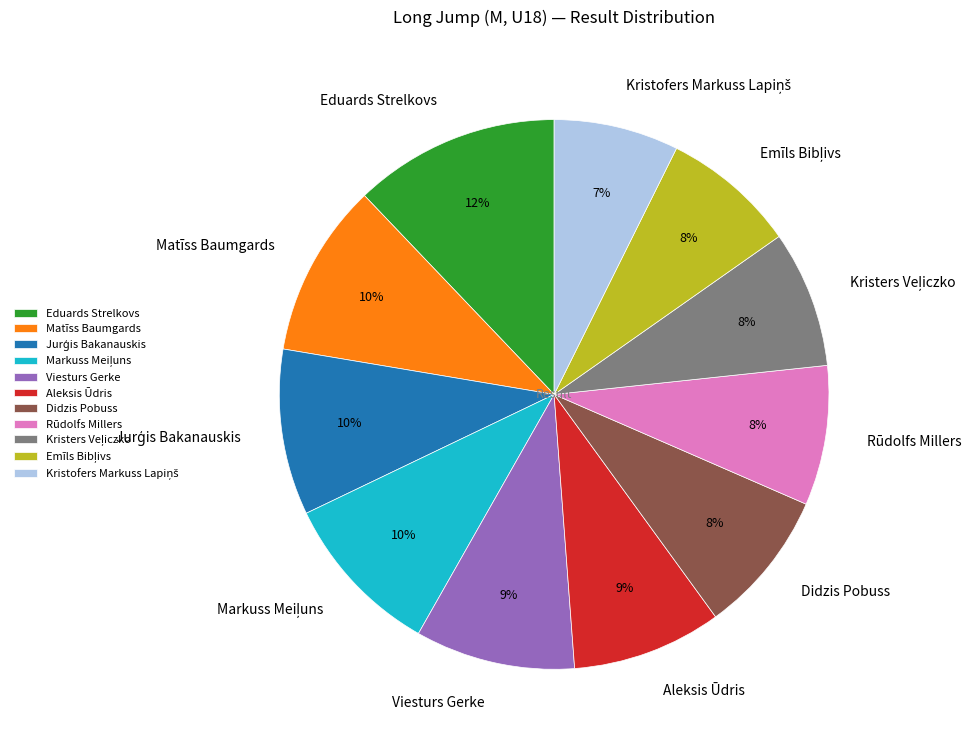

Which has a higher value, Viesturs Gerke or Didzis Pobuss?

Viesturs Gerke